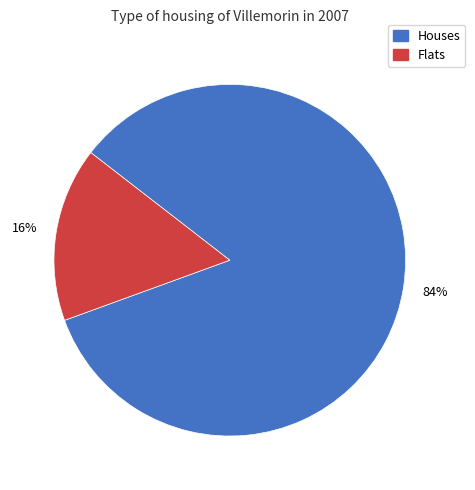

To the nearest percent, what is the average slice percentage?

50%